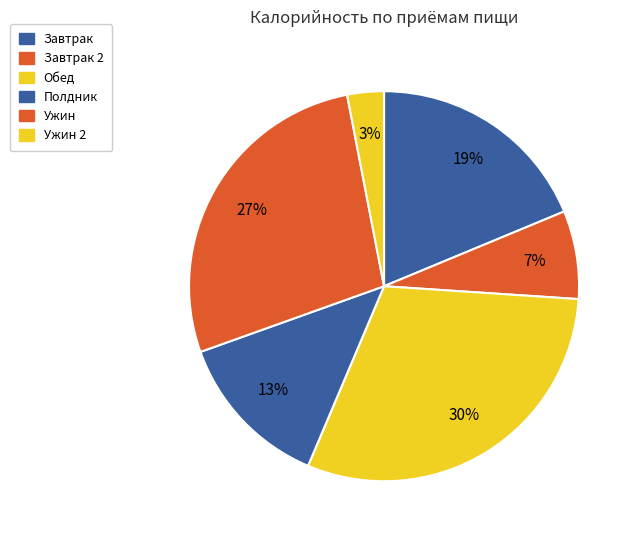

Approximately how many times larger is the value at Завтрак compared to Завтрак 2?

2.6